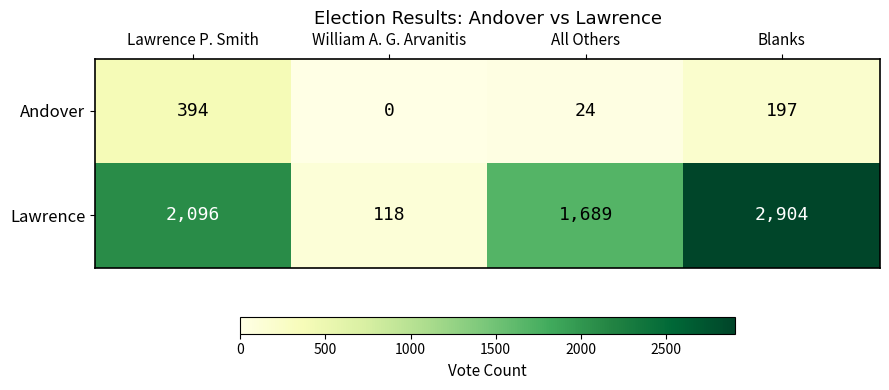

What is the spread (max minus min) of values at All Others?

1665